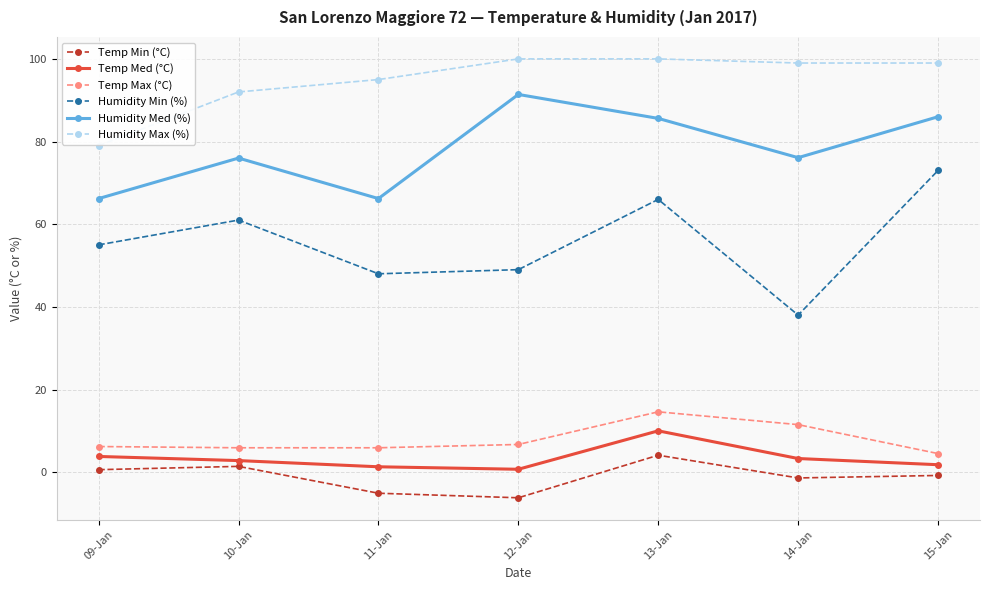

What is the average value of the Temp Min (°C) series?

-1.1